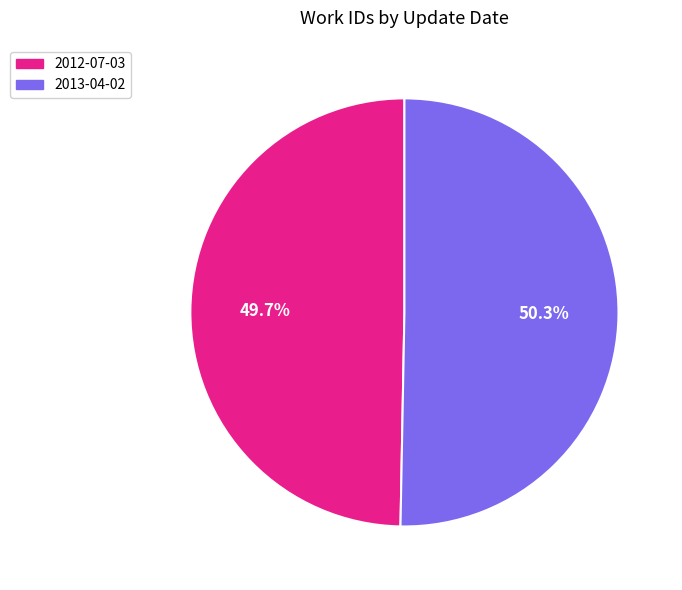

Approximately how many times larger is the value at 2012-07-03 compared to 2013-04-02?

1.0